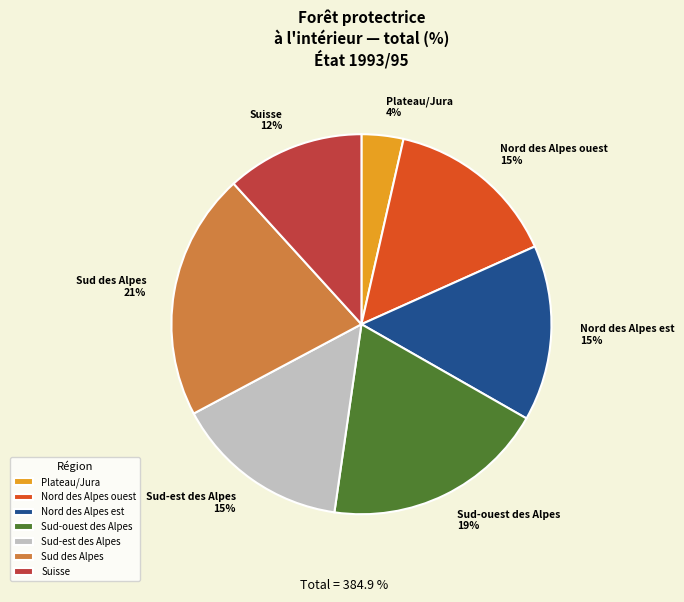

To the nearest percent, what is the average slice percentage?

14%